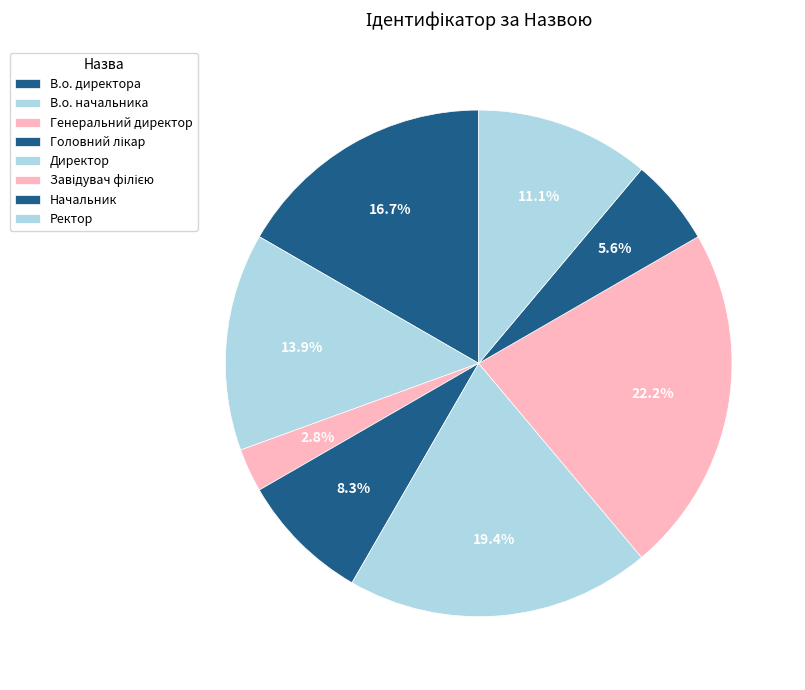

Which has a higher value, Головний лікар or Завідувач філією?

Завідувач філією